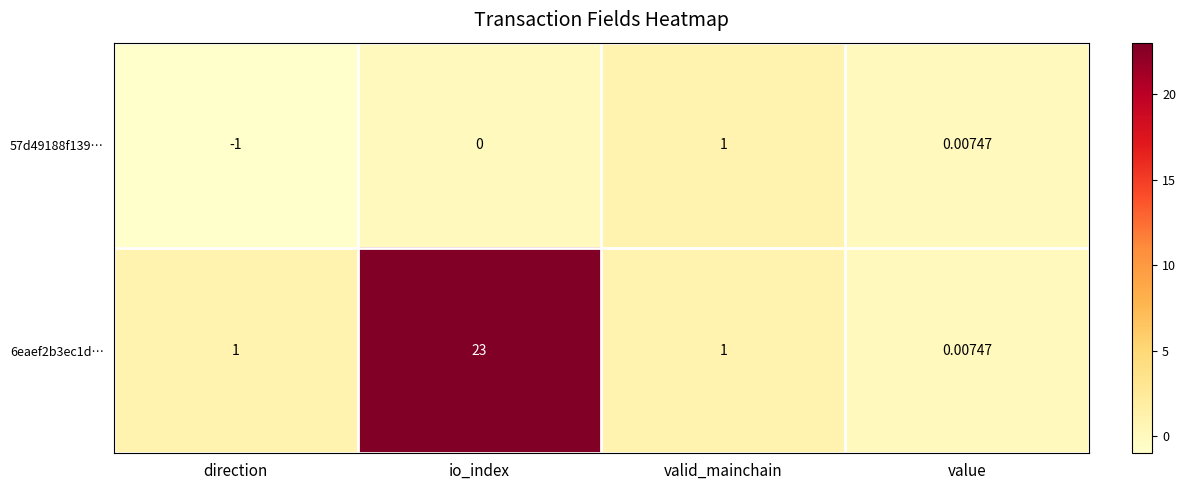

Which label corresponds to the smallest value in the chart?

direction